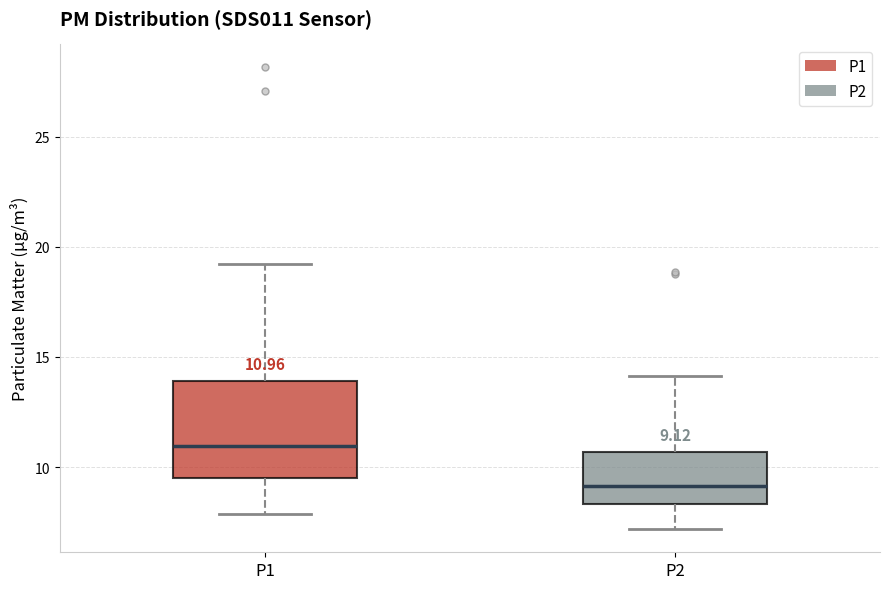

Comparing the boxes themselves (not the whiskers), which one is the tallest?

P1